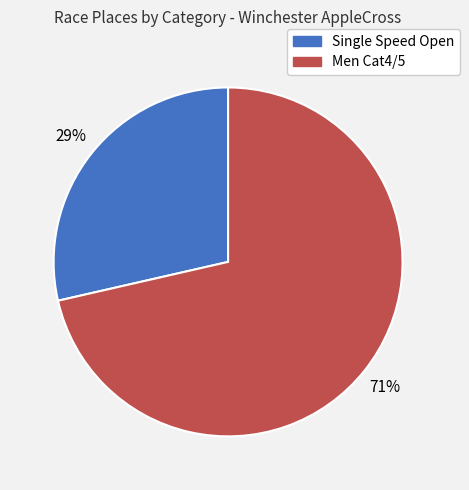

Rank the categories by value from highest to lowest.

Men Cat4/5, Single Speed Open